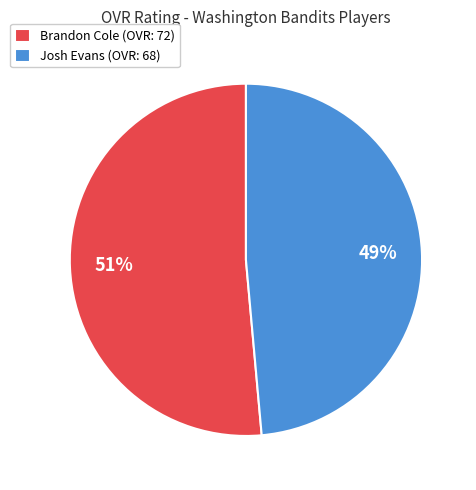

Do Brandon Cole and Josh Evans together represent more than half of the pie?

Yes